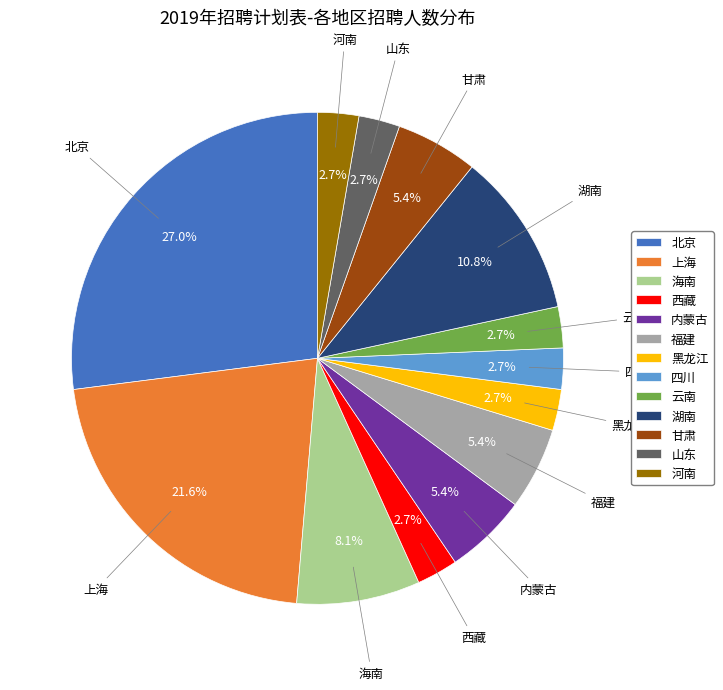

To the nearest percent, what is the difference between the largest and smallest slice percentages?

24%